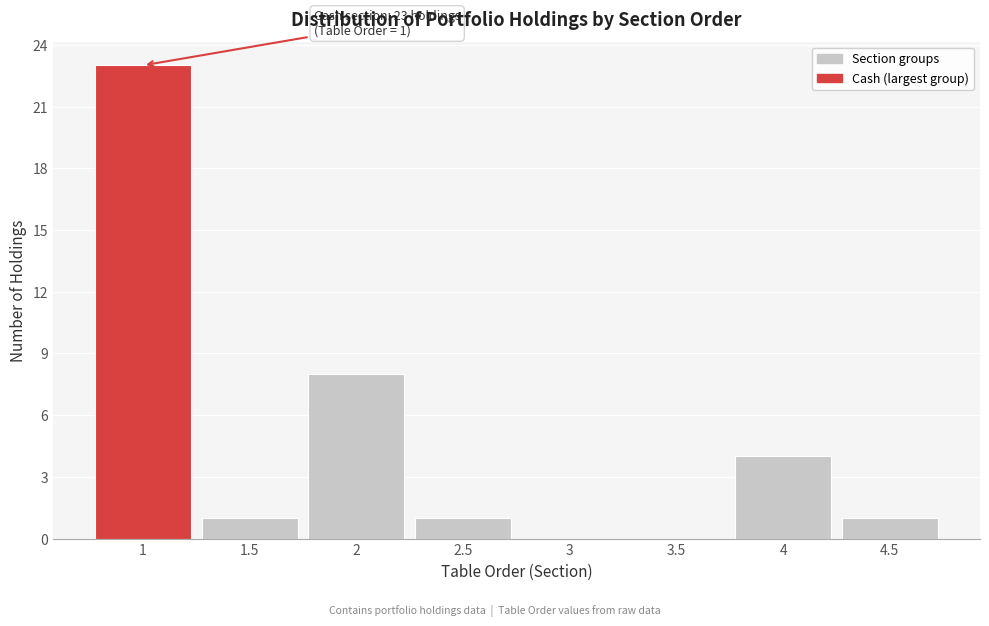

Which range on the x-axis has the tallest bar?

0.75 to 1.25